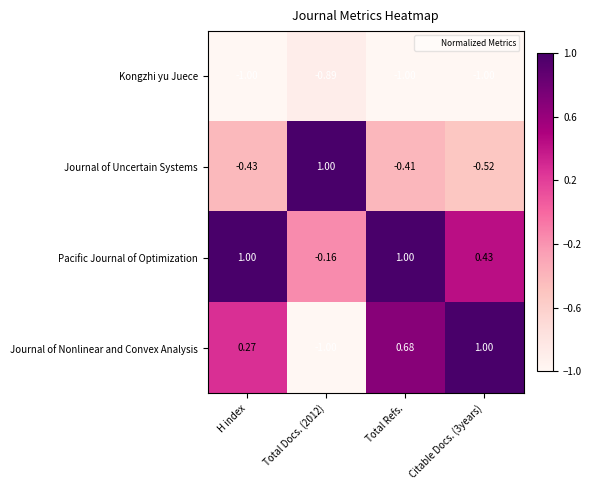

Is the value of Pacific Journal of Optimization at Citable Docs. (3years) greater than the value of Journal of Nonlinear and Convex Analysis at Citable Docs. (3years)?

No